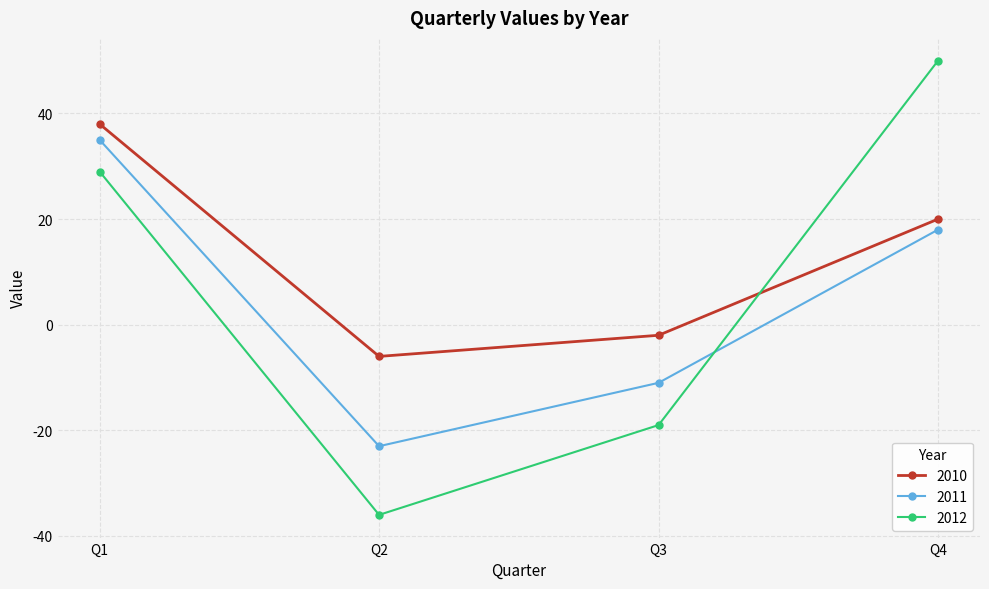

How many categories are shown in the chart?

4